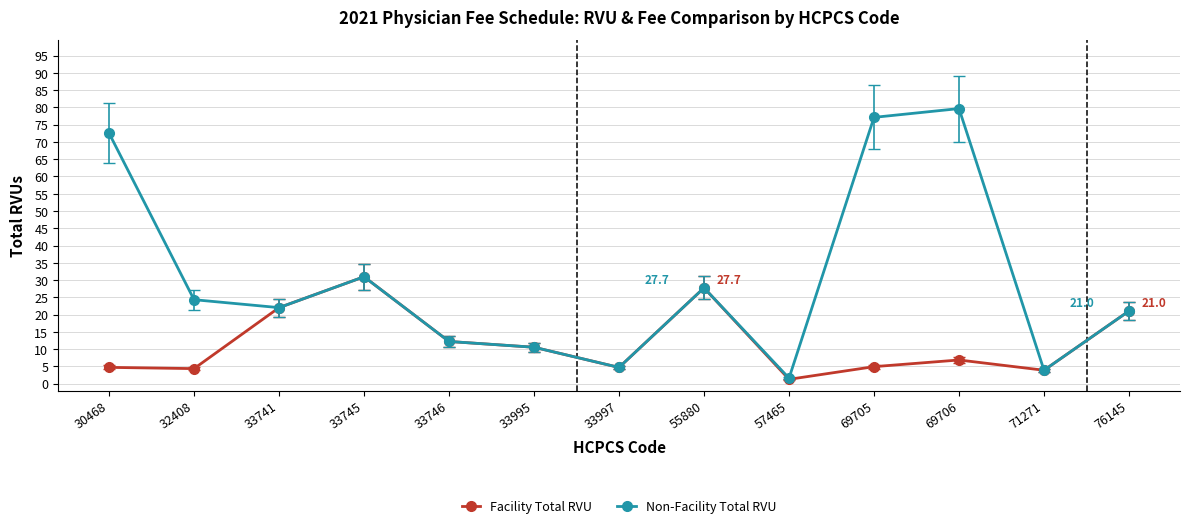

What is the value of the Non-Facility Total RVU point at the 2nd from the left?

24.3